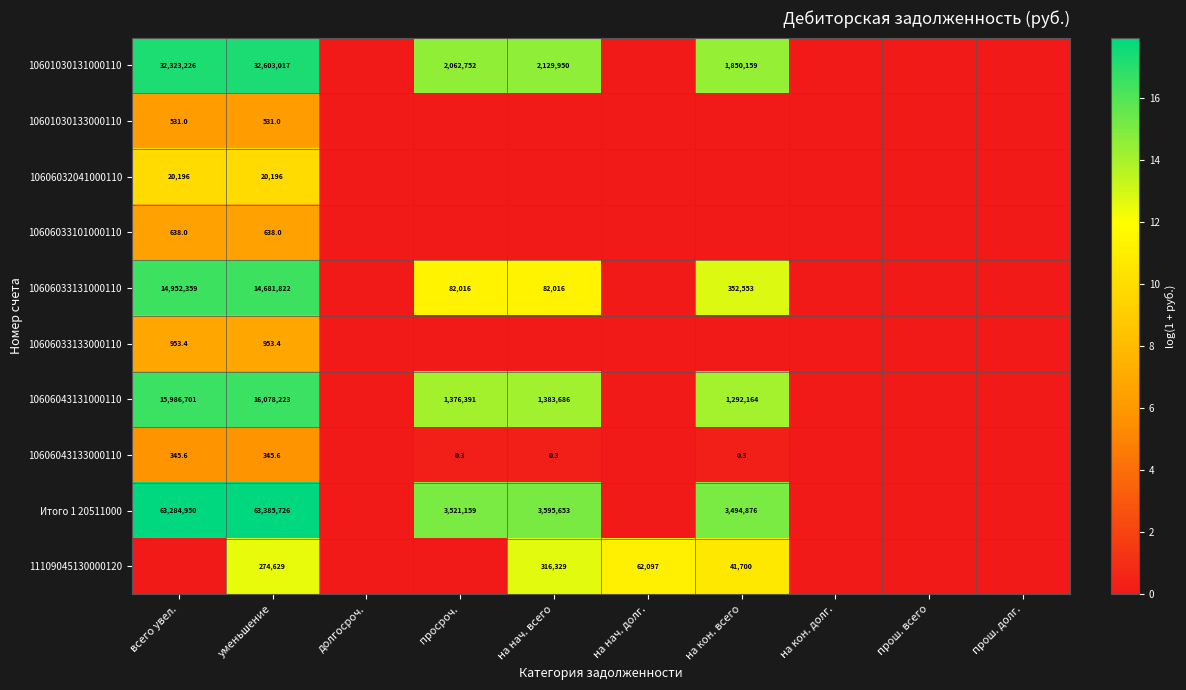

Is it true that 10606033131000110 equals 118296.4 at на нач. всего?

False